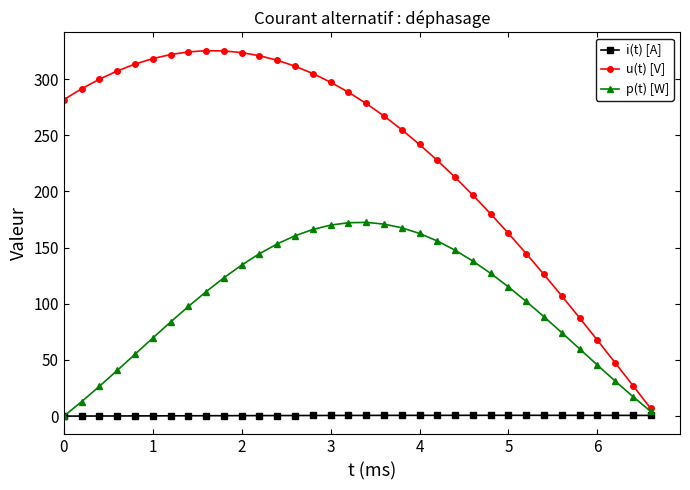

Which series has the largest total across all categories?

u(t) [V]